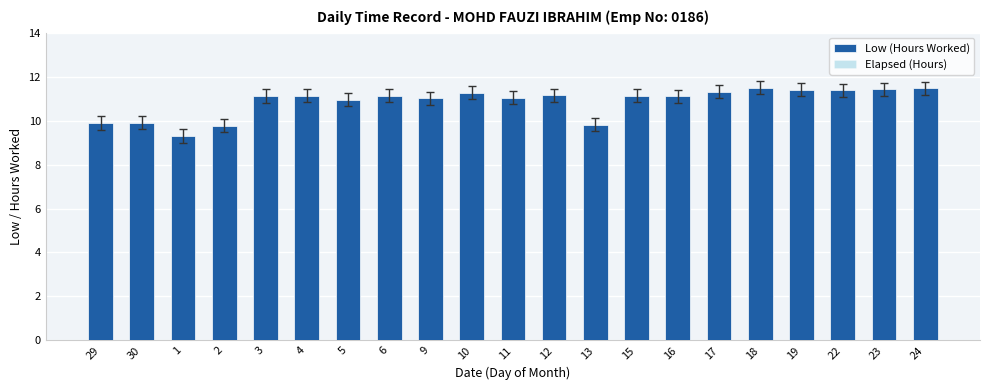

What are all the series names shown in the legend?

Low (Hours Worked), Elapsed (Hours)